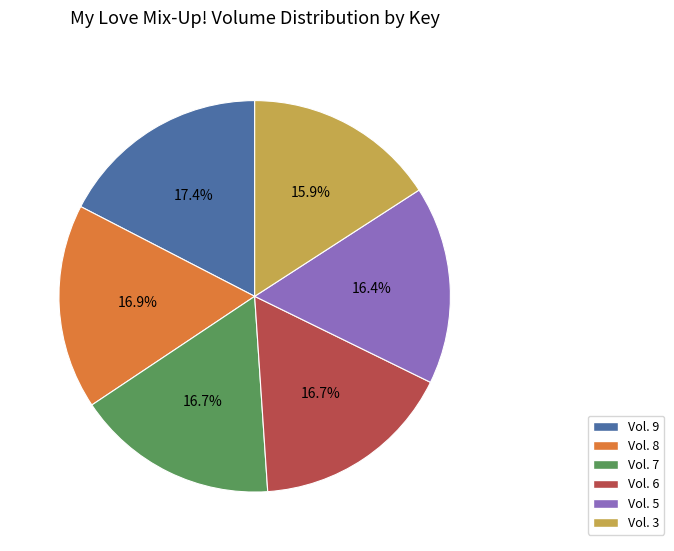

To the nearest percent, what is the combined percentage of Vol. 3 and Vol. 6?

33%